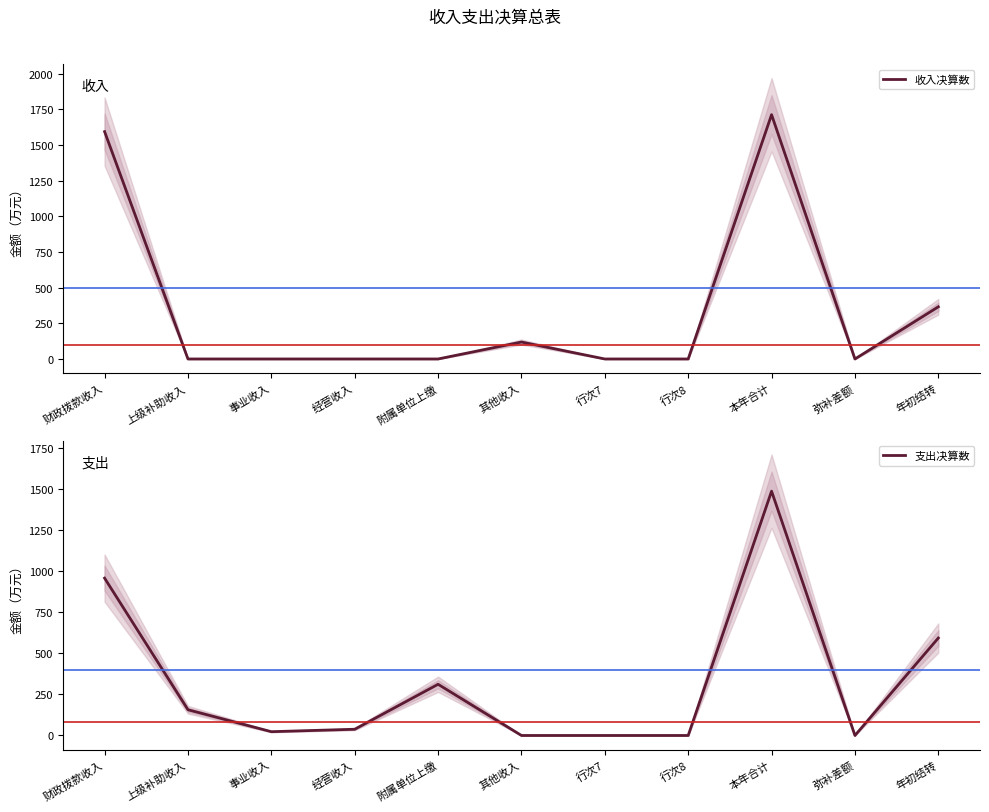

How many times do 支出决算数 and 收入决算数 cross each other?

2